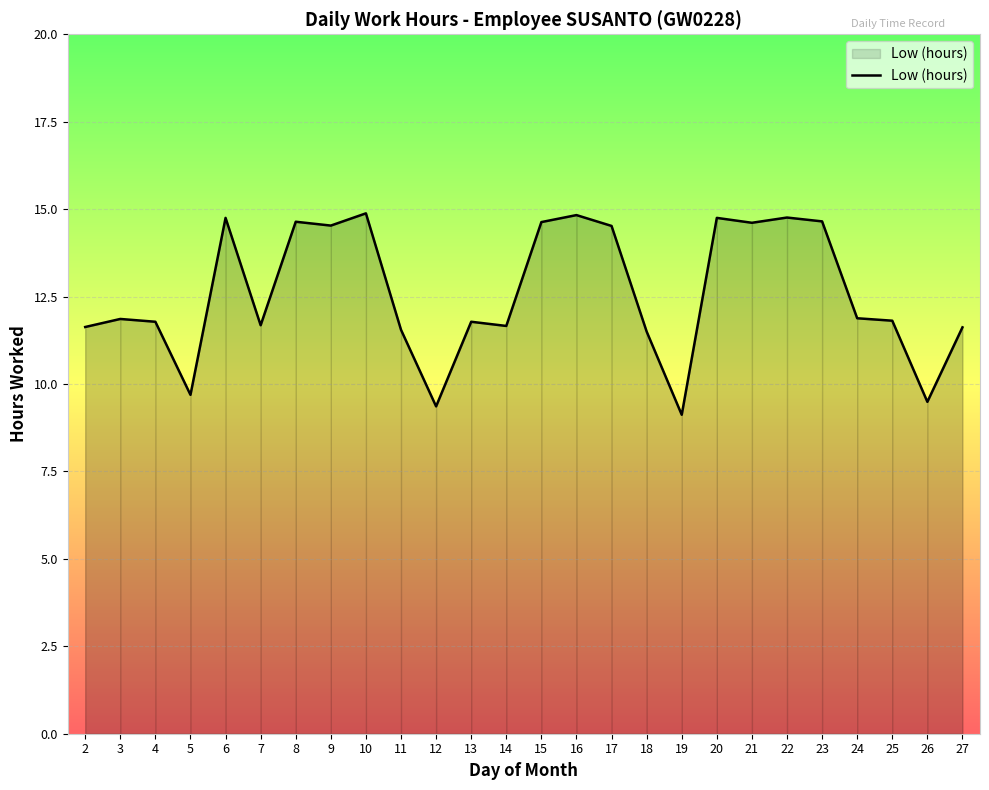

Which has a higher value, 23 or 27?

23